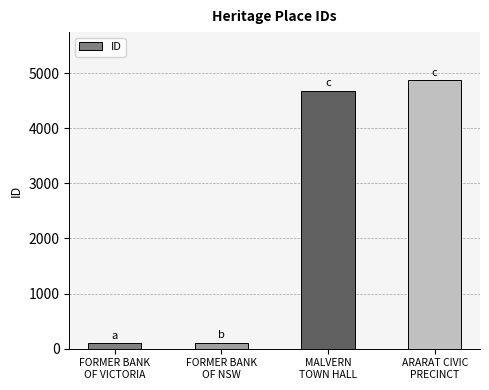

Are the bars grouped side by side (vs. stacked)?

No